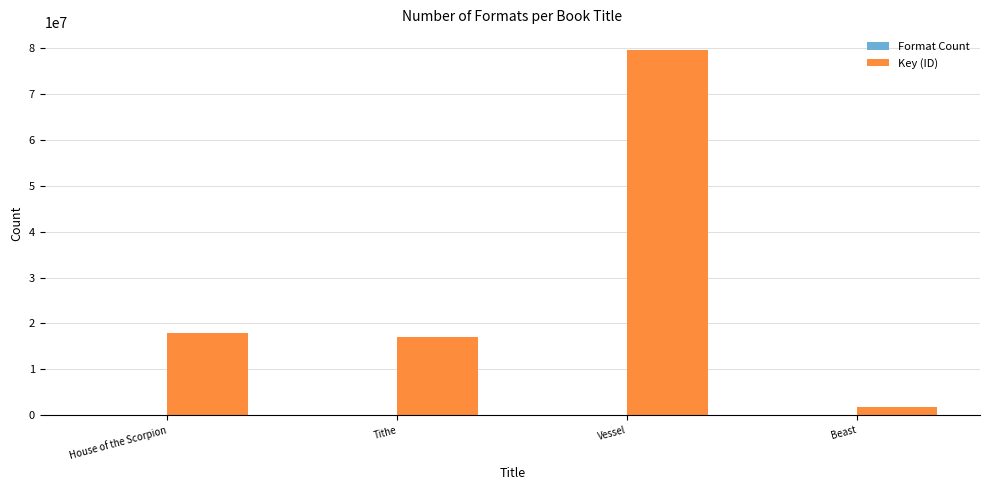

What is the sum of all Key (ID) values?

116290780